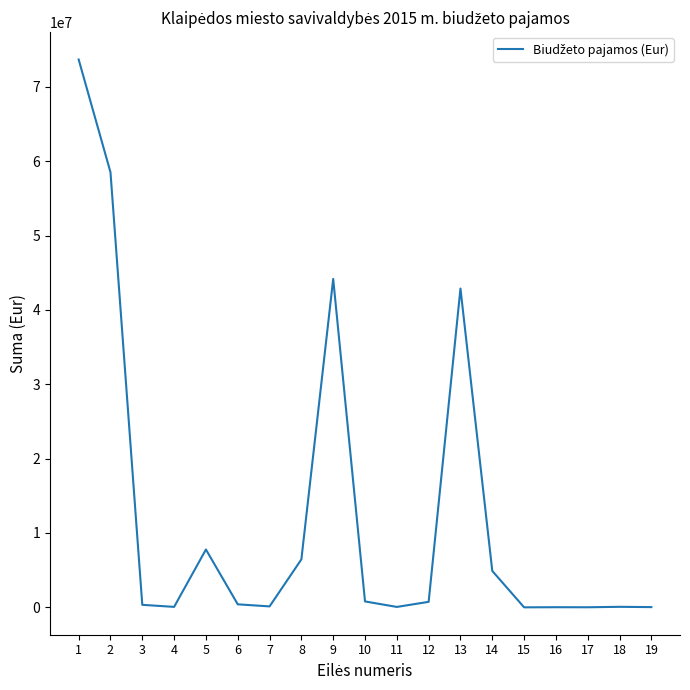

Is it true that the value at 2 is 58520251?

True